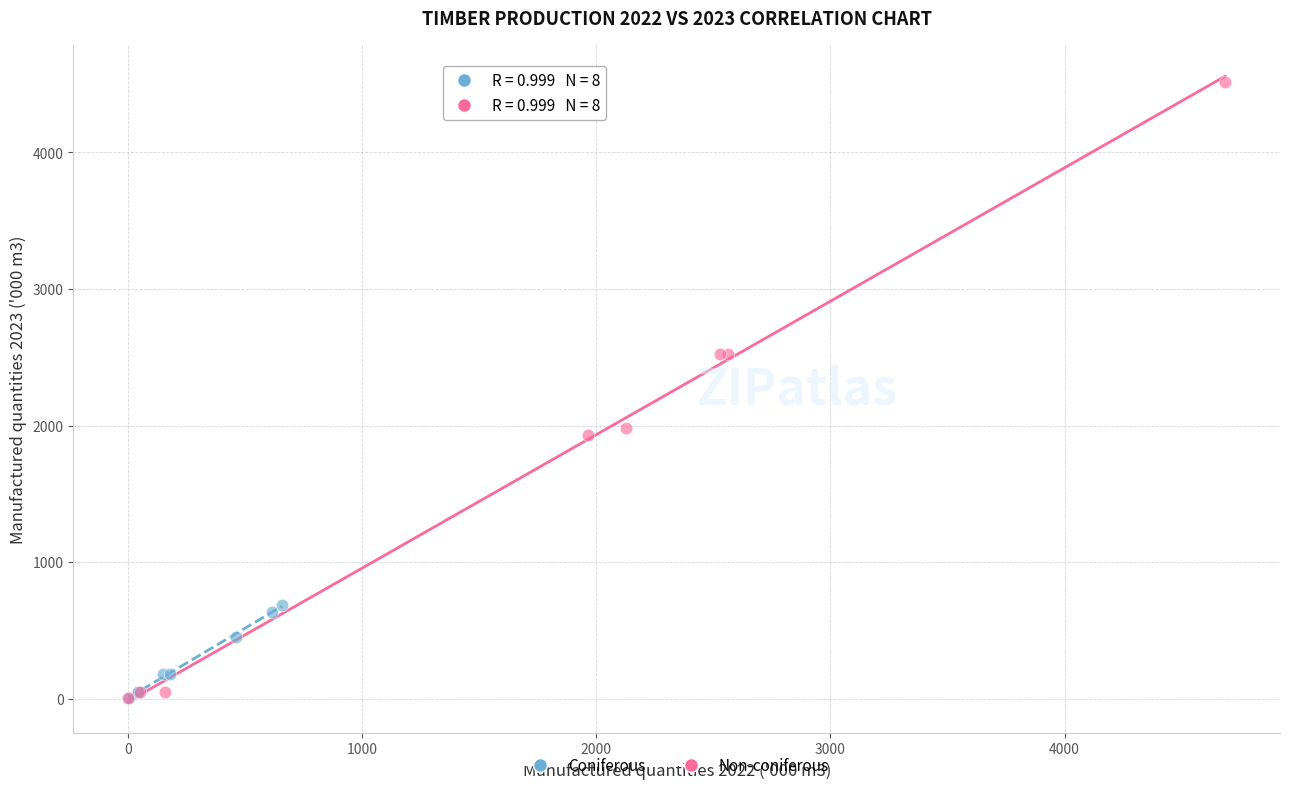

Which series reaches the maximum Y coordinate?

Non-coniferous